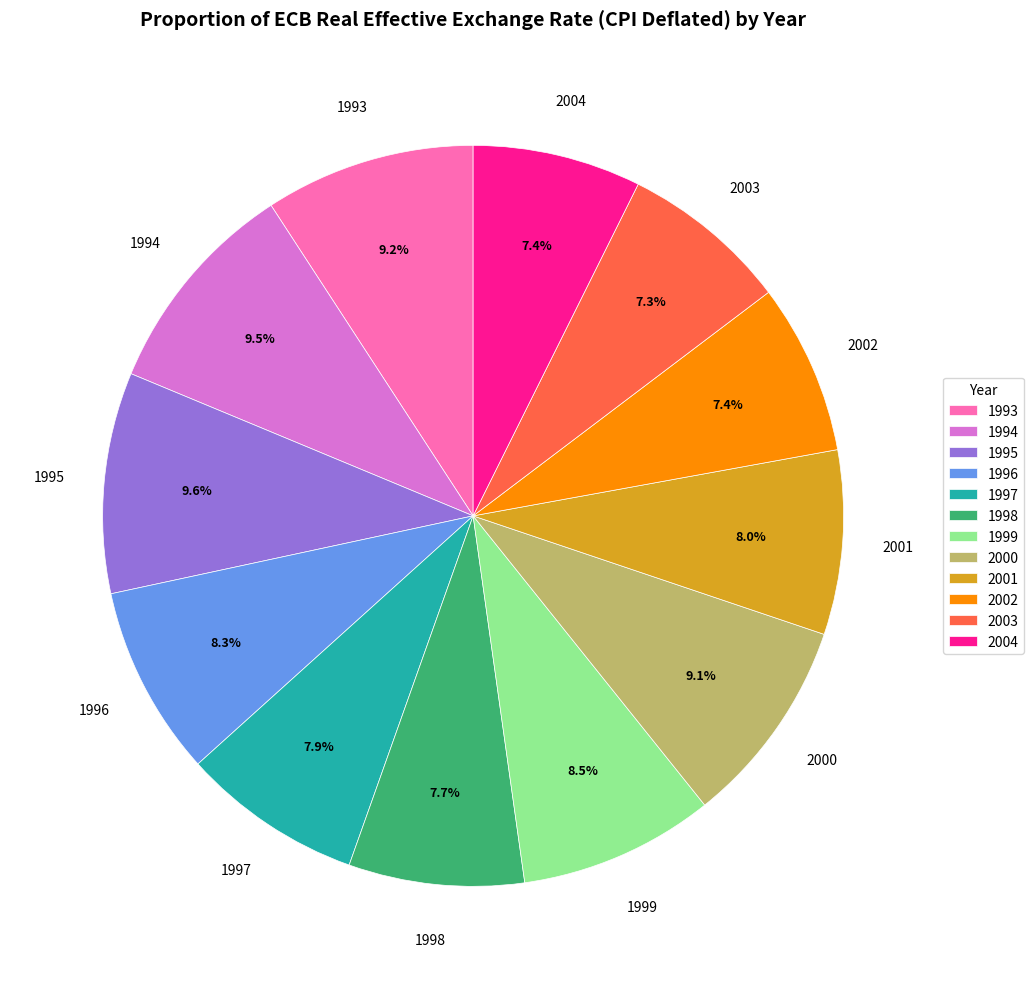

To the nearest percent, what portion does 2000 represent?

9%